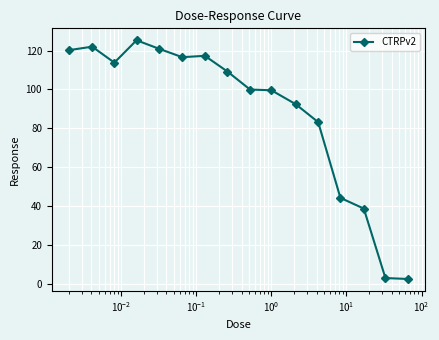

How many categories are shown in the chart?

16